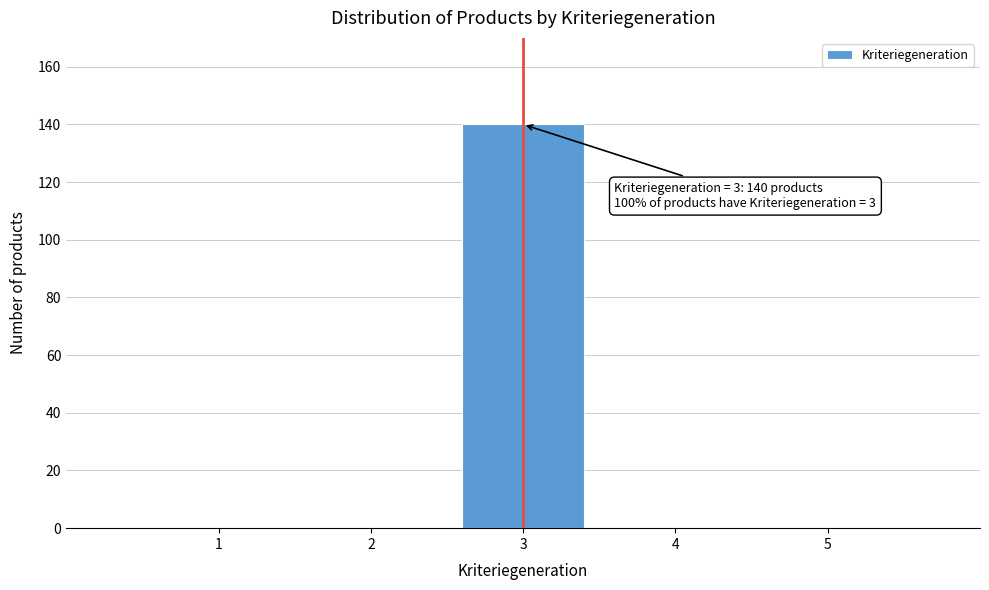

Reading left to right, transcribe all the data shown in this chart.

1=0	2=0	3=140	4=0	5=0